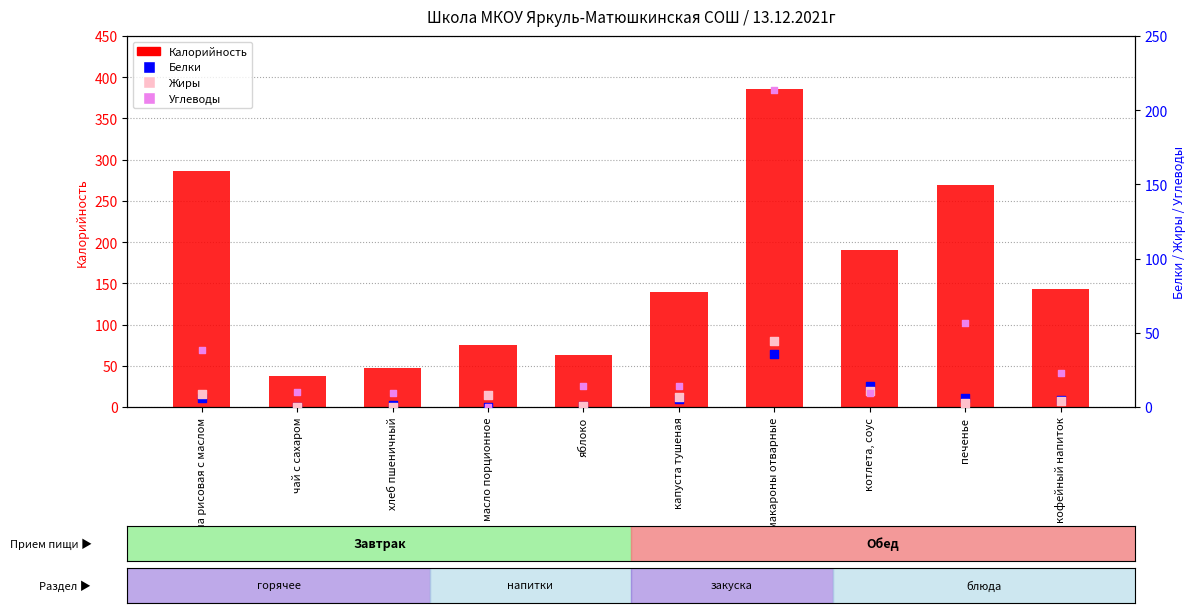

Which series reaches the maximum Y coordinate?

Калорийность